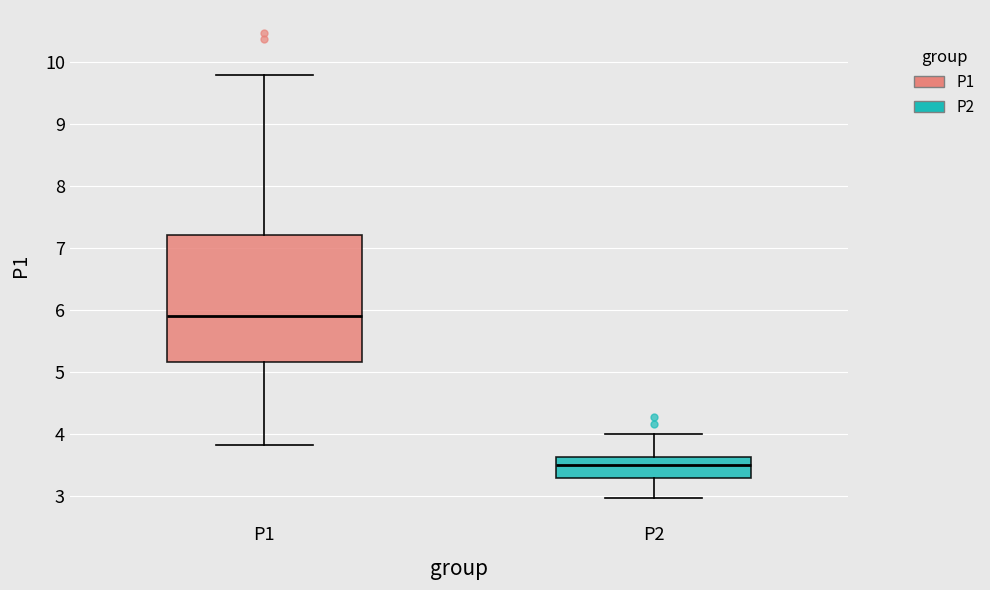

Reading left to right, read every box against the y-axis: the position of its median line, the range the box covers, and the ends of its whiskers. The values are not printed on the chart, so give them approximately, as read against the axis.

P1: median 5.9, box 5.2 to 7.2, whiskers 3.8 to 9.8
P2: median 3.5, box 3.3 to 3.6, whiskers 3.0 to 4.0